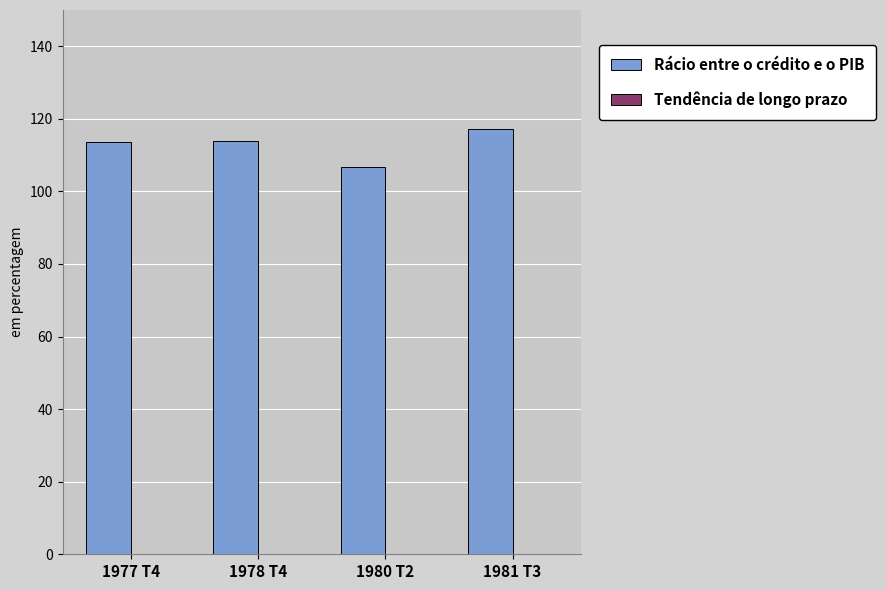

What is the sum of all values?

451.5